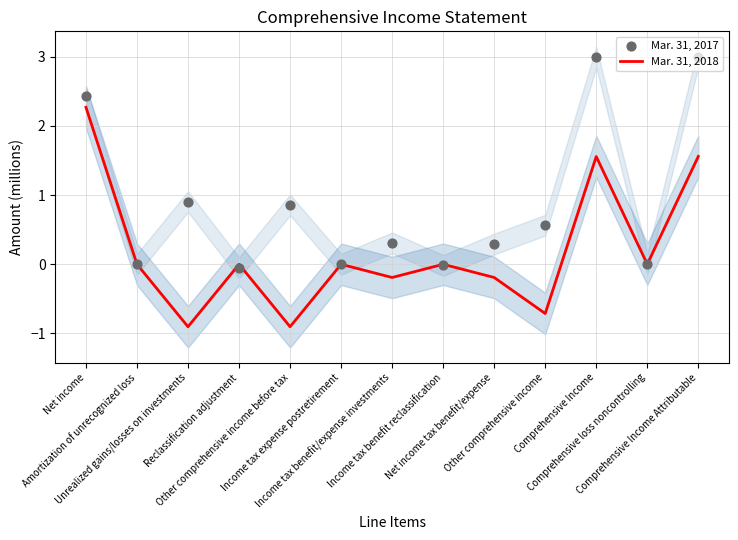

At which category is the sum across all series the highest?

Net income